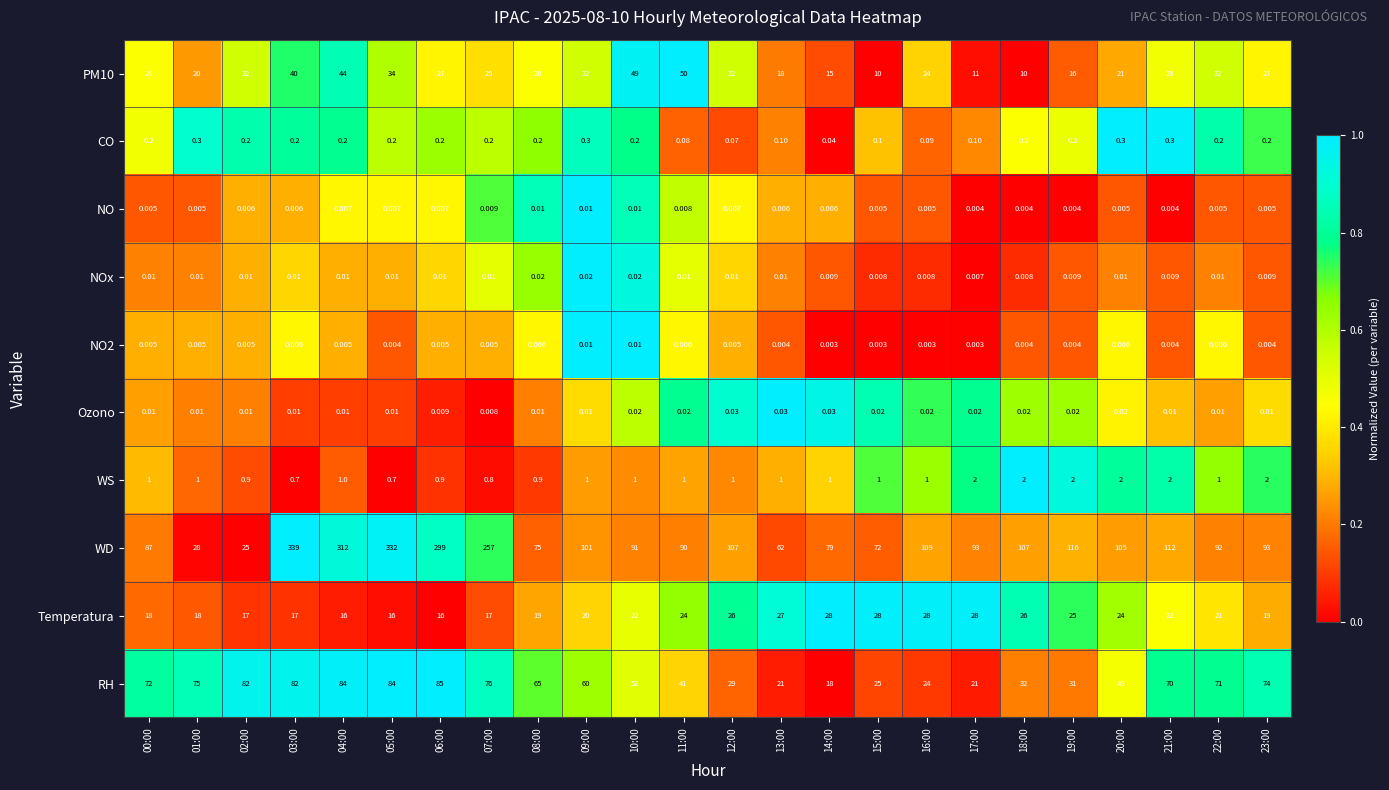

Is the value of NO2 at 15:00 greater than the value of Ozono at 10:00?

No